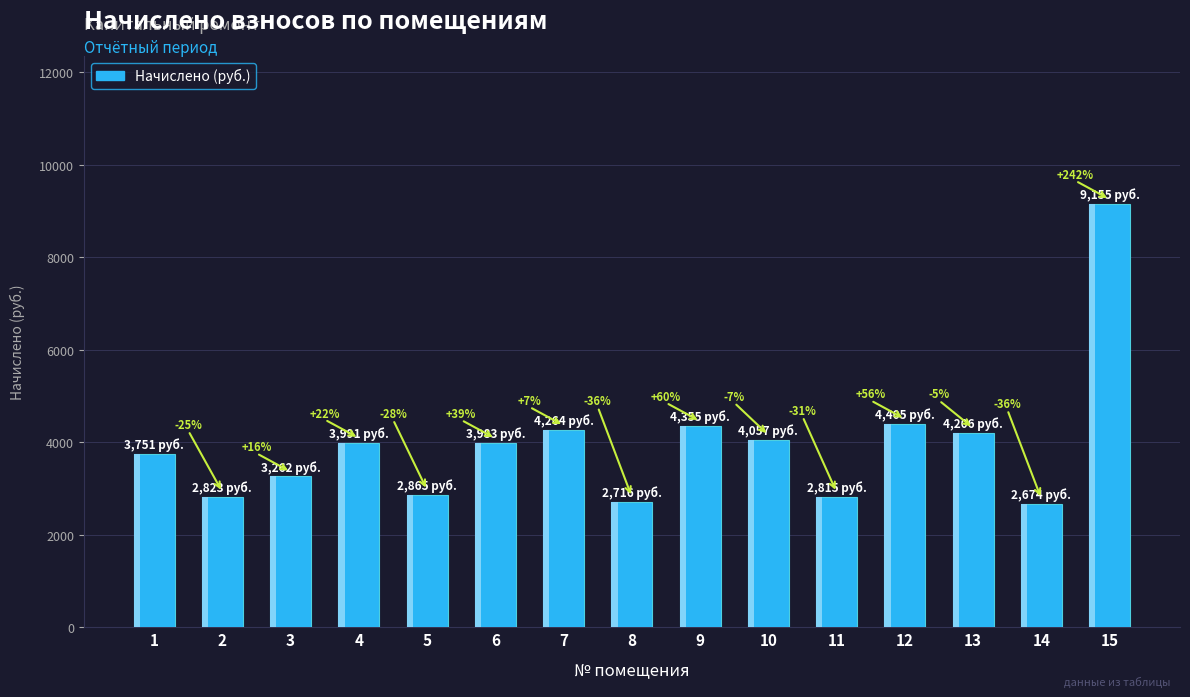

Rank the categories by value from lowest to highest.

14, 8, 11, 2, 5, 3, 1, 6, 4, 10, 13, 7, 9, 12, 15